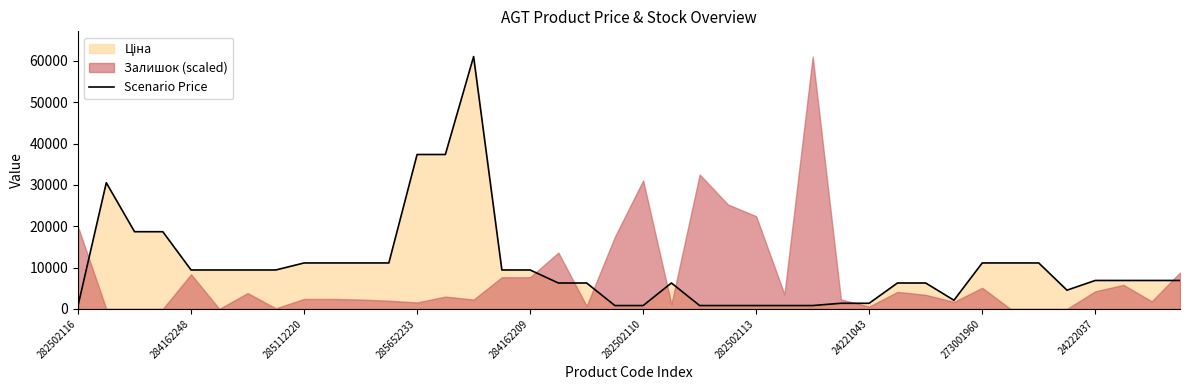

Reading left to right, what are all the values shown in this chart?

813.0	30512.3	18671.5	18671.5	9416.9	9416.9	9416.9	9416.9	11113.6	11113.6	11113.6	11113.6	37343.0	37343.0	61024.7	9416.9	9416.9	6266.7	6266.7	813.0	813.0	6266.7	813.0	813.0	813.0	813.0	813.0	1366.3	1366.3	6266.7	6266.7	2094.3	11113.6	11113.6	11113.6	4531.4	6879.5	6879.5	6879.5	6879.5